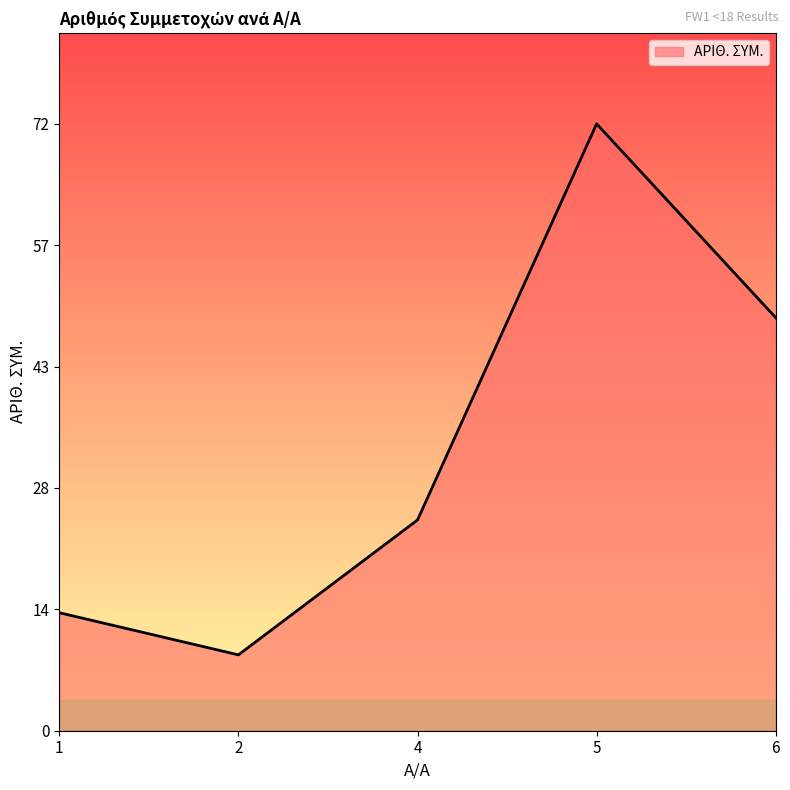

At which category does the data reach its first local peak?

5